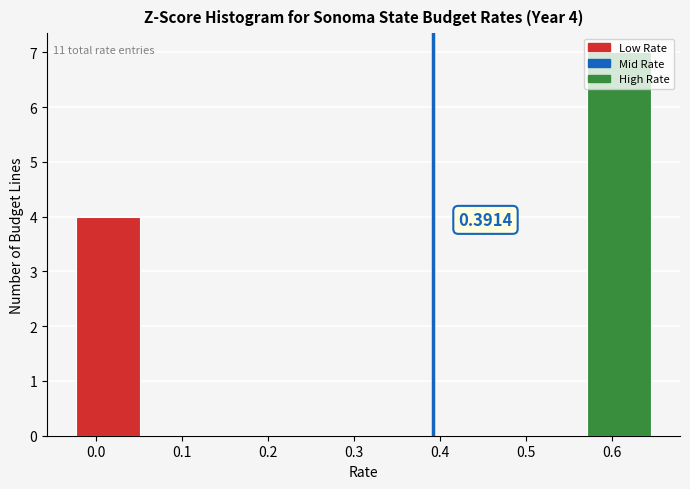

Which range on the x-axis has the tallest bar?

0.57 to 0.65